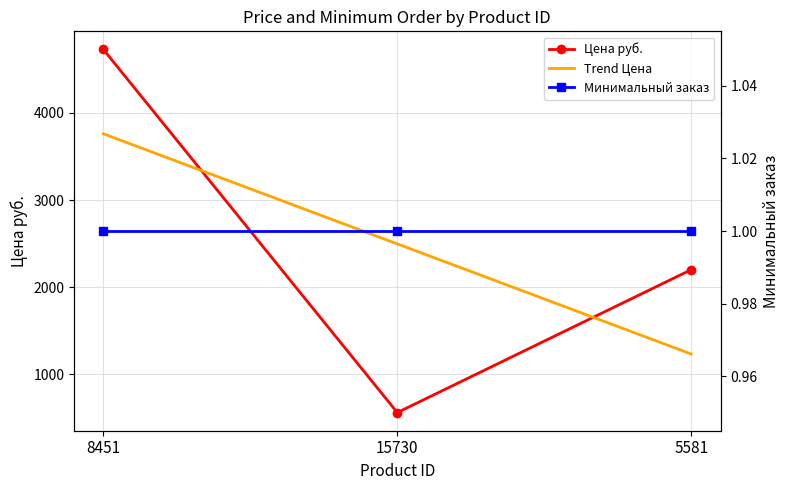

Between 8451 and 15730, which series saw the biggest shift?

Цена руб.